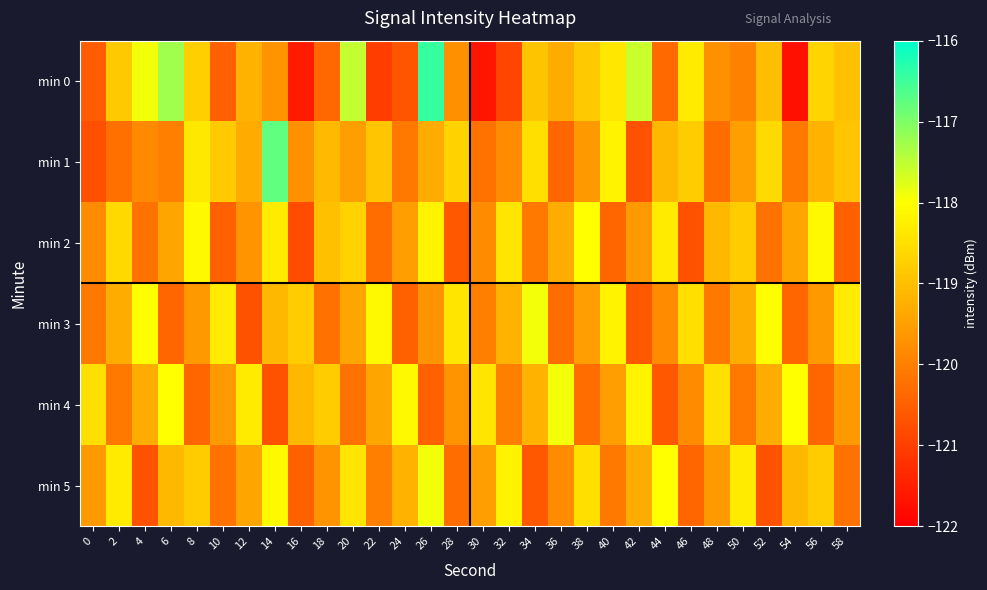

Rank the series by their maximum value, from highest to lowest.

min 0, min 1, min 3, min 4, min 5, min 2